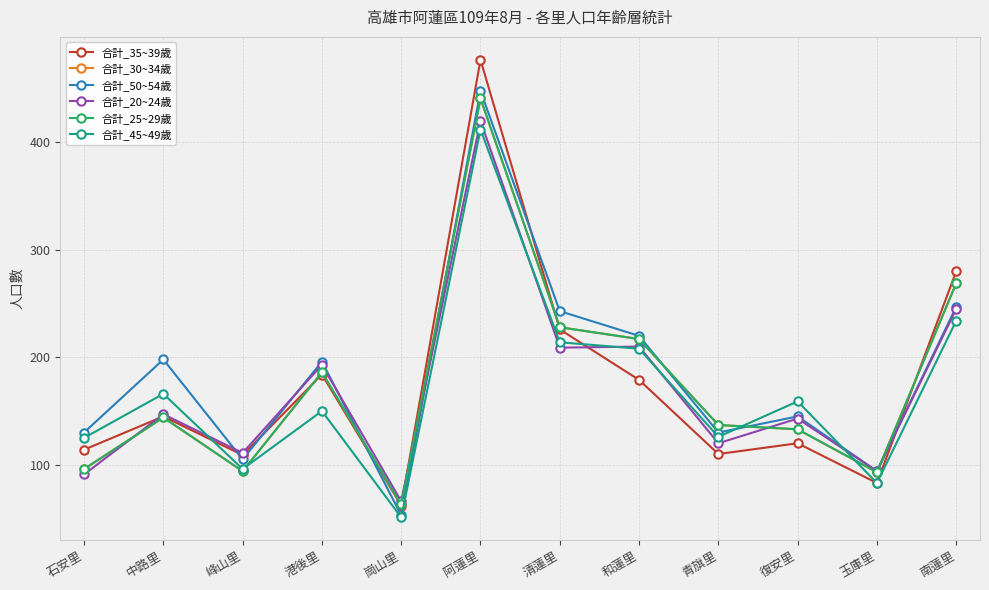

Reading right to left, transcribe all the data shown in this chart.

合計_35~39歲: 280	83	120	110	179	226	477	62	184	109	145	114
合計_30~34歲: 269	93	133	137	217	228	441	63	186	94	144	96
合計_50~54歲: 247	94	145	130	220	243	448	53	196	105	198	130
合計_20~24歲: 245	94	143	120	210	209	420	66	193	111	147	91
合計_25~29歲: 269	93	133	137	217	228	441	63	186	94	144	96
合計_45~49歲: 234	83	159	126	208	214	412	51	150	96	166	125